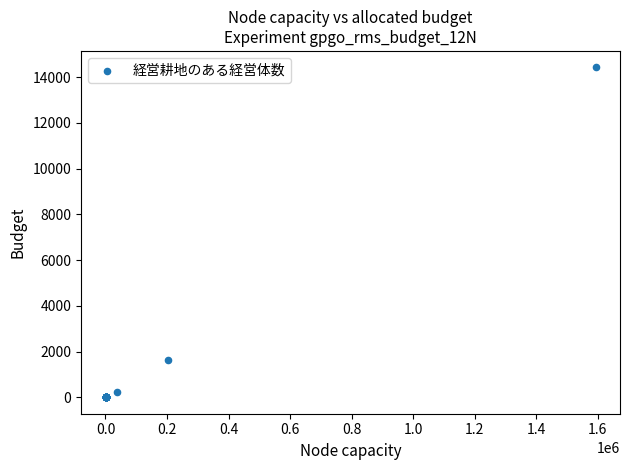

What Y value in the scatter plot is closest to 7215?

1618